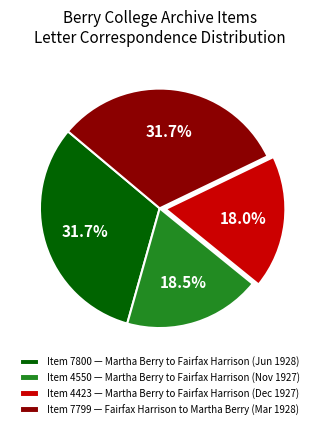

What portion of the pie excludes Item 4550 — Martha Berry to Fairfax Harrison (Nov 1927)?

81.5%